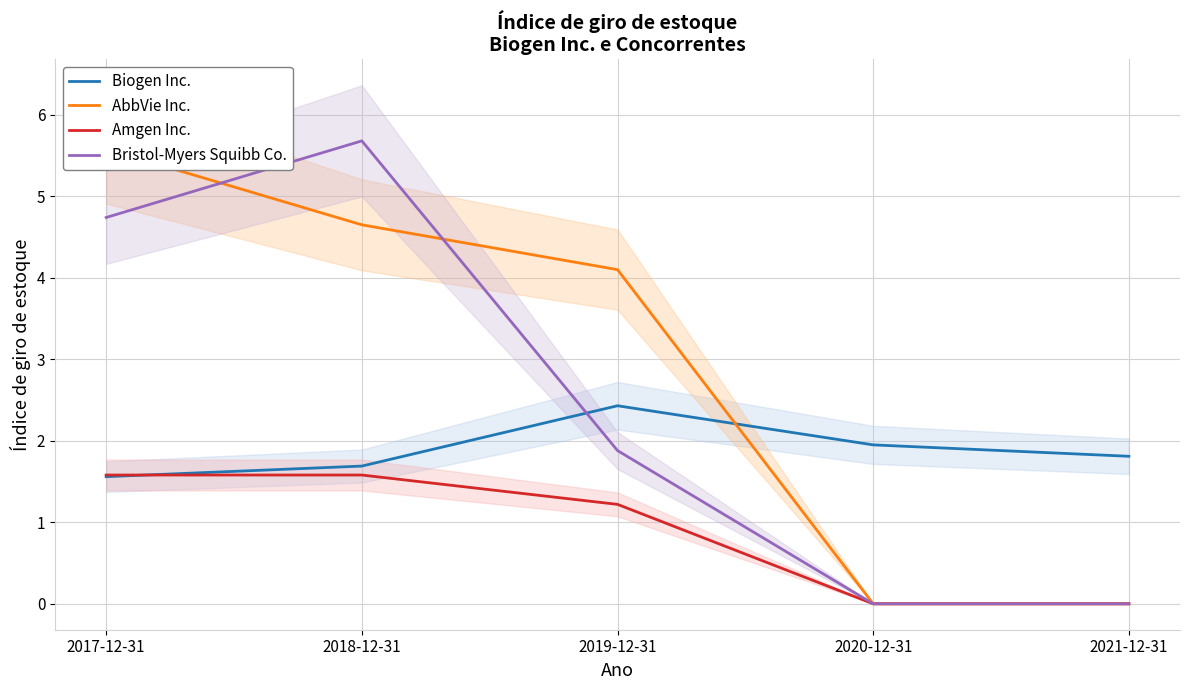

The value of Biogen Inc. at 2021-12-31 is 2.5. True or false?

False